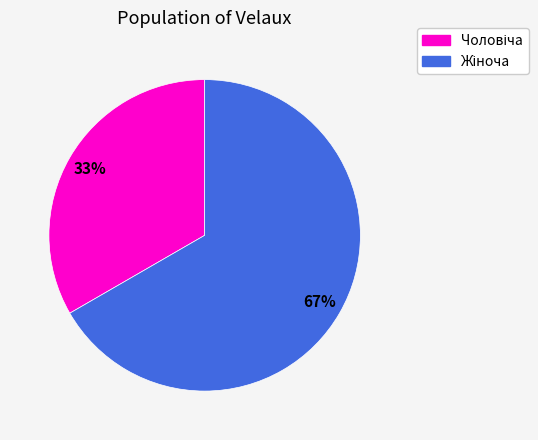

To the nearest percent, what is the average slice percentage?

50%